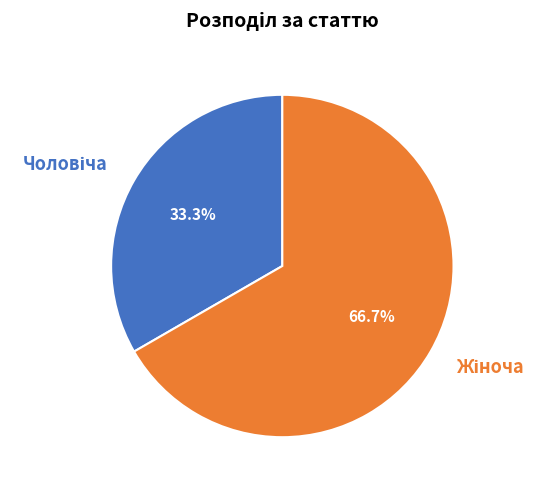

Does any single category account for the majority?

Yes